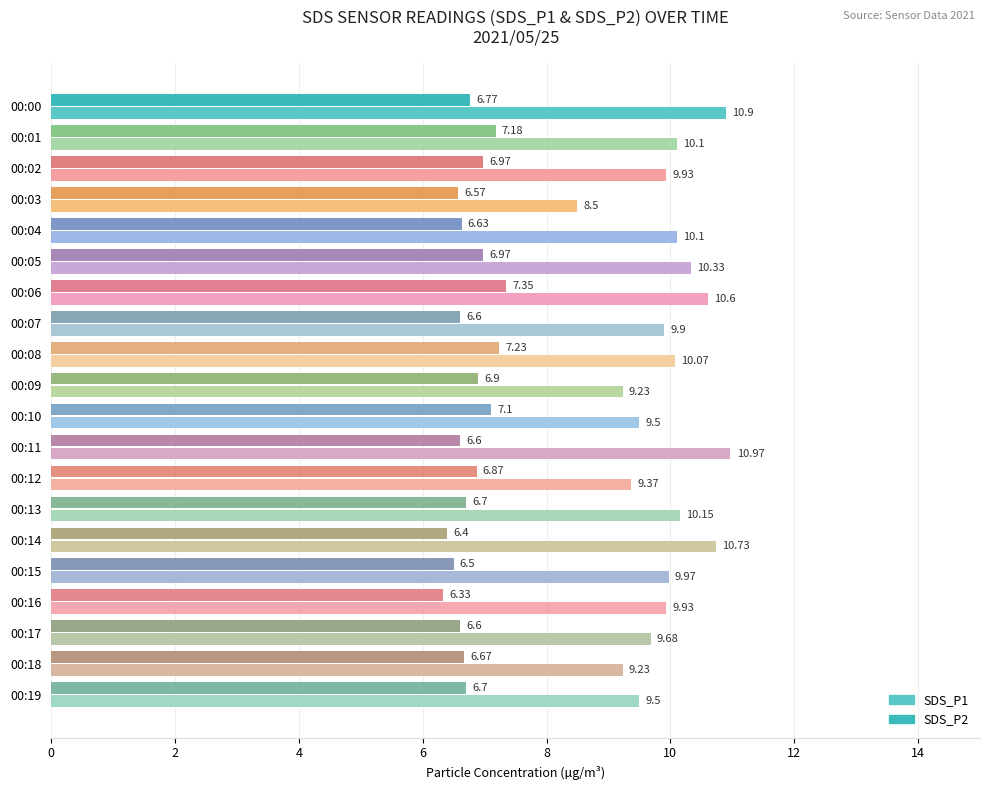

What is the smallest value displayed?

6.3